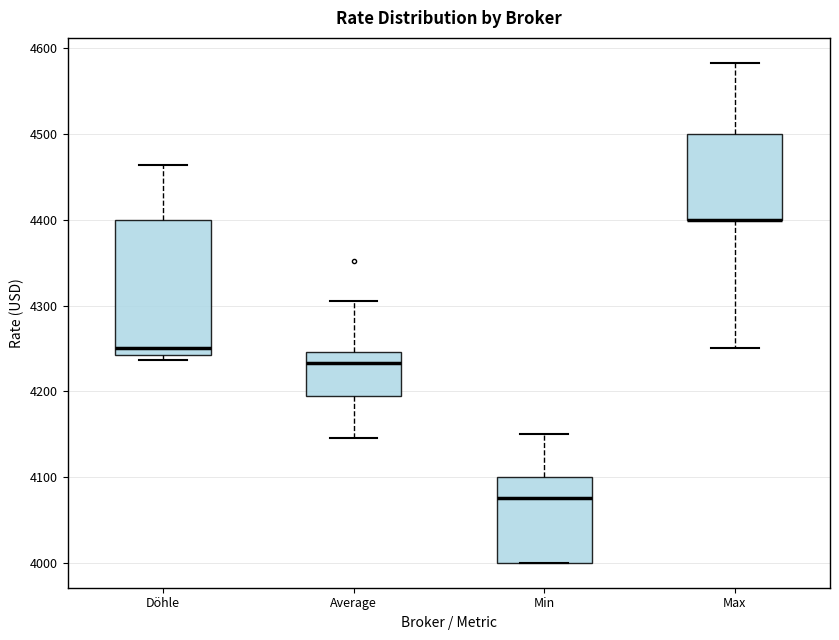

Where does the median line of the box for Döhle sit on the y-axis? The values are not printed on the chart, so give them approximately, as read against the axis.

4250